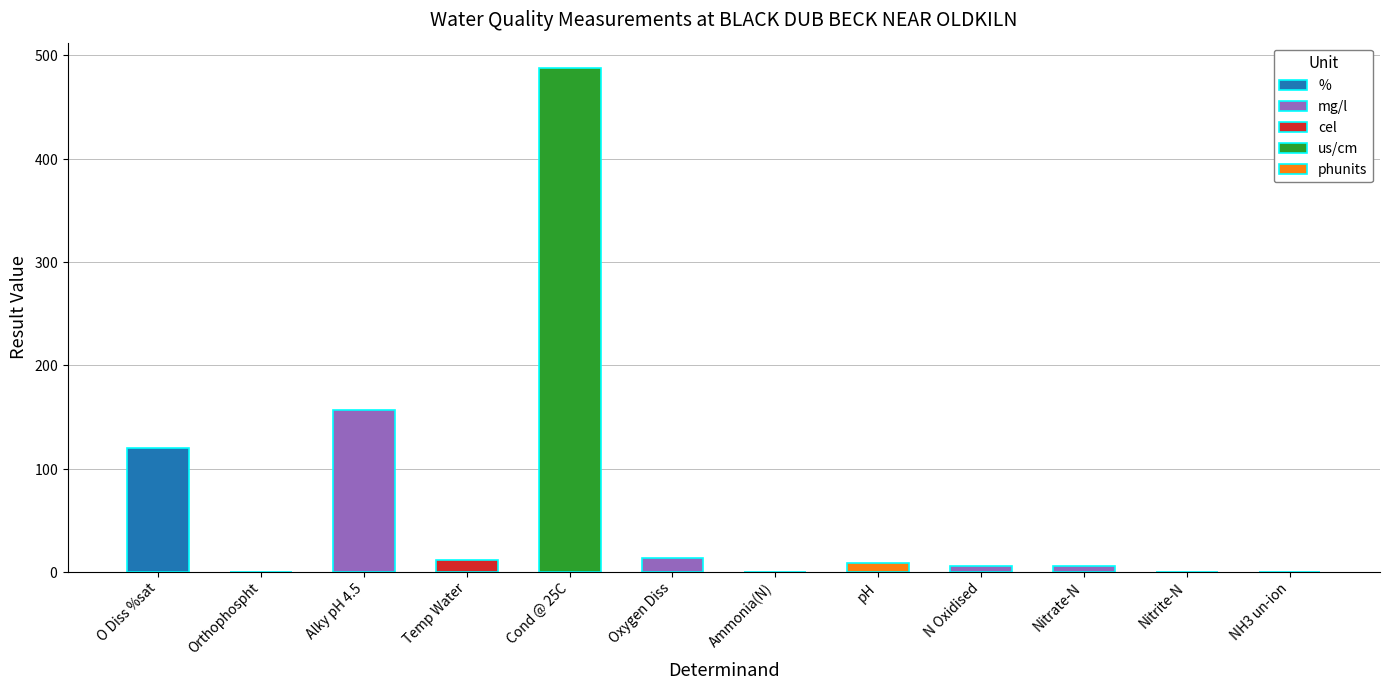

What is the label of the 8th bar from the right?

Cond @ 25C